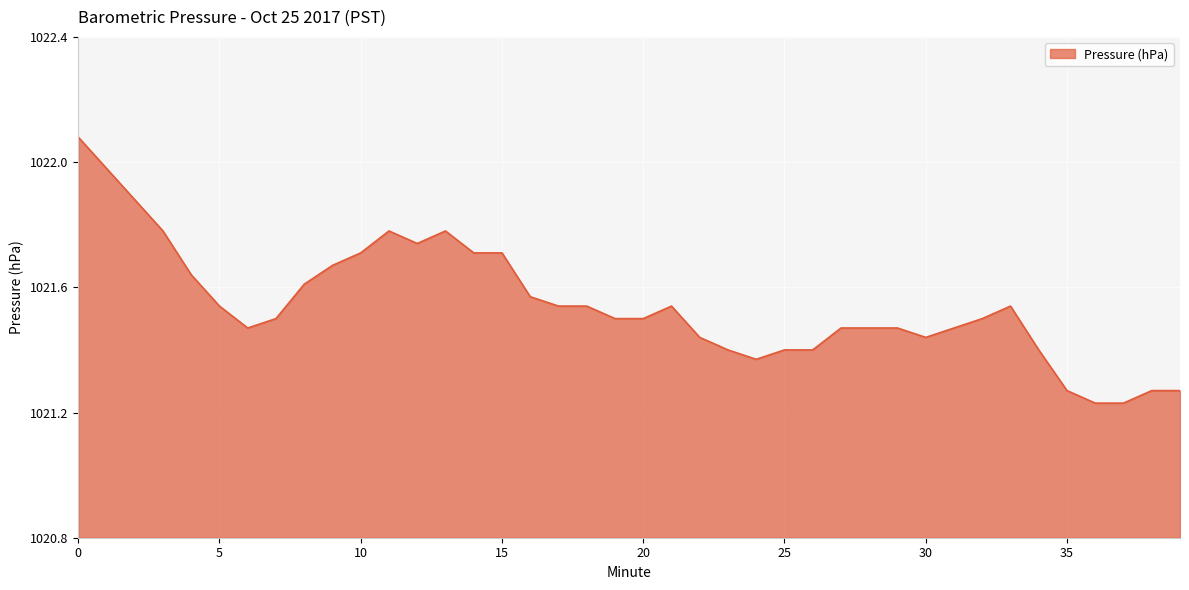

What is the sum of all values?

40861.8